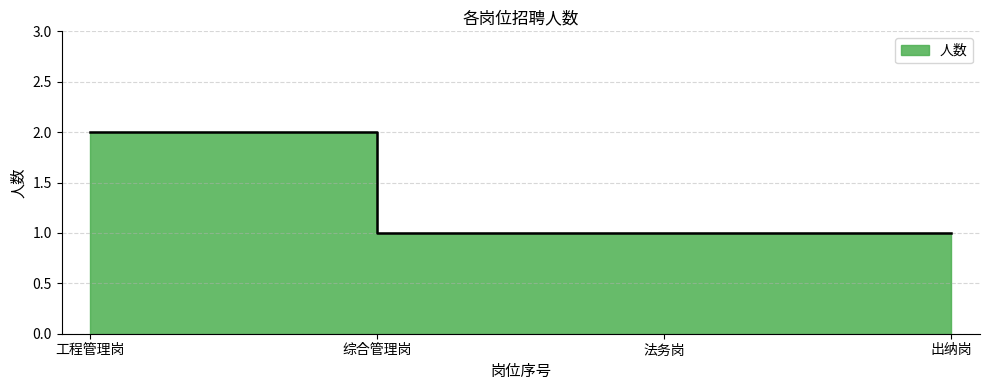

True or false: the data shows 1 at 出纳岗.

False